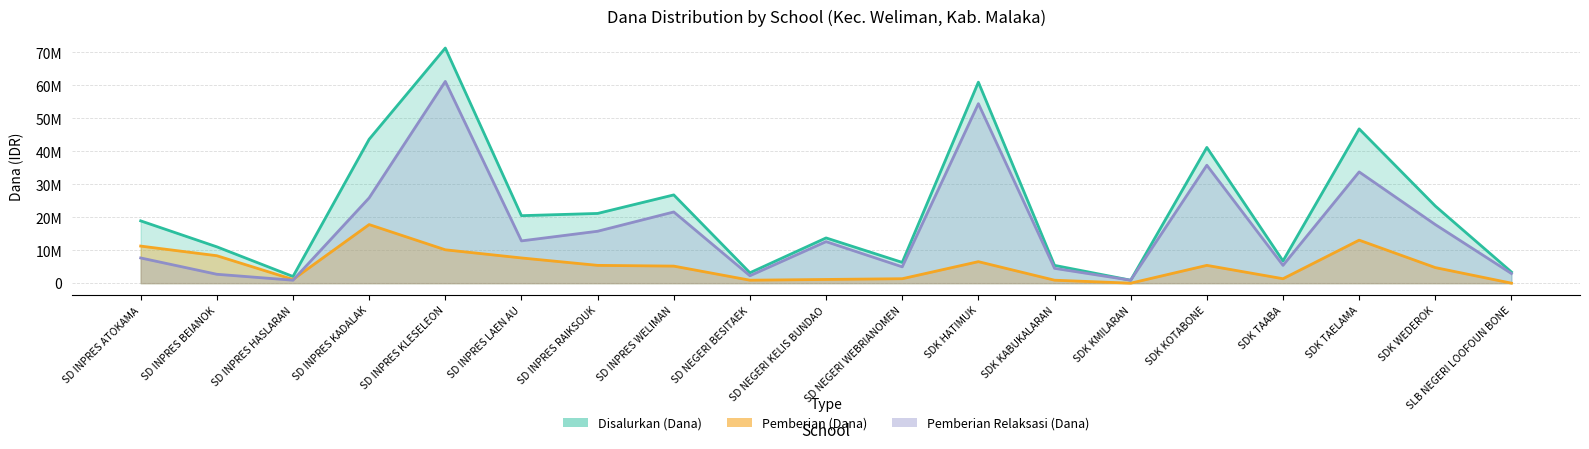

What is the sum of the Pemberian Relaksasi (Dana) values at SDK HATIMUK and SD INPRES ATOKAMA?

62100000